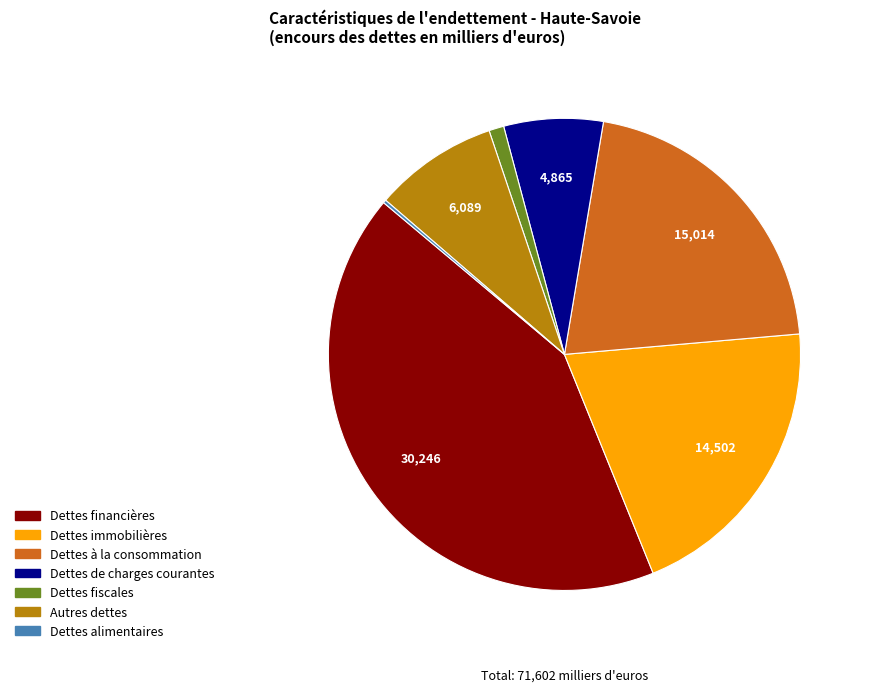

Do Dettes immobilières and Dettes financières together represent more than half of the pie?

Yes